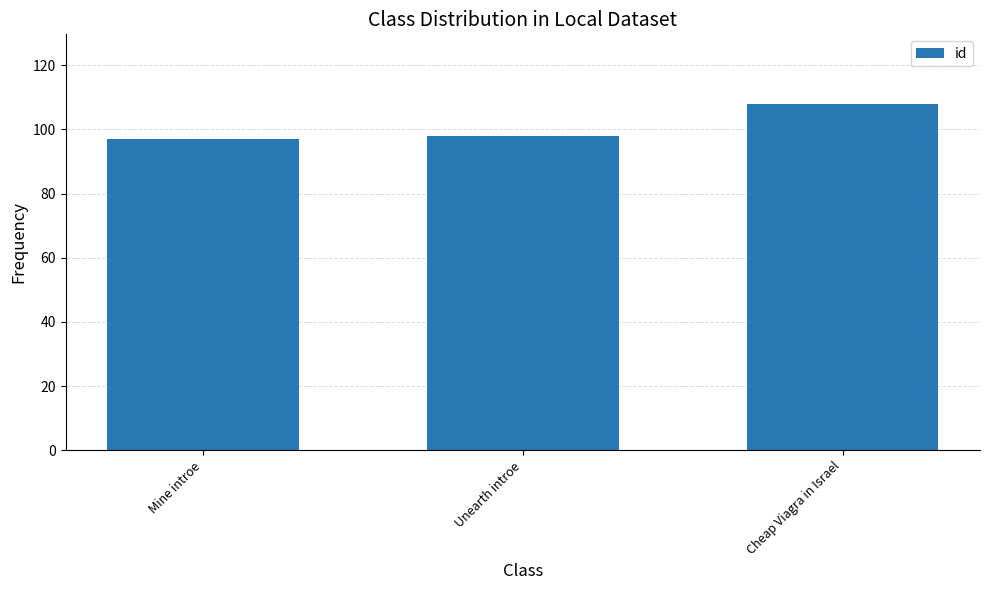

What is the difference between the values at Mine introe and Unearth introe?

1